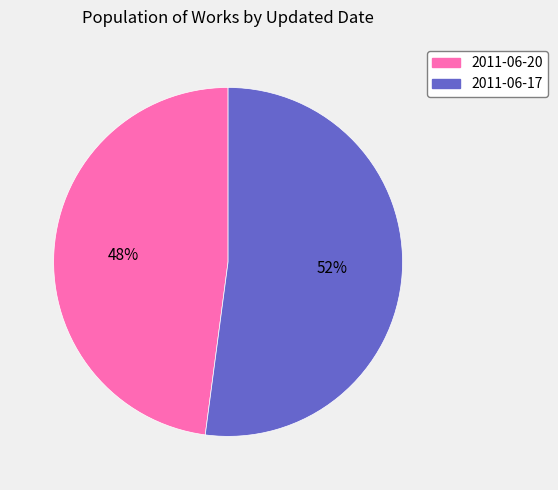

Combined, do 2011-06-17 and 2011-06-20 account for over 50%?

Yes